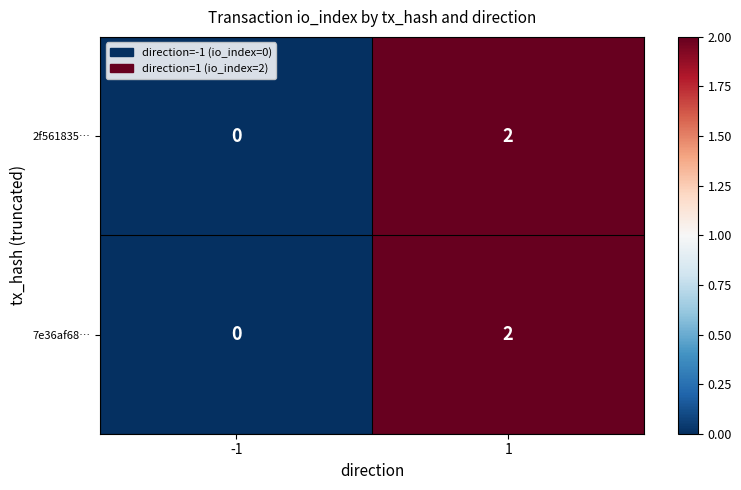

How many data points does each series have?

2